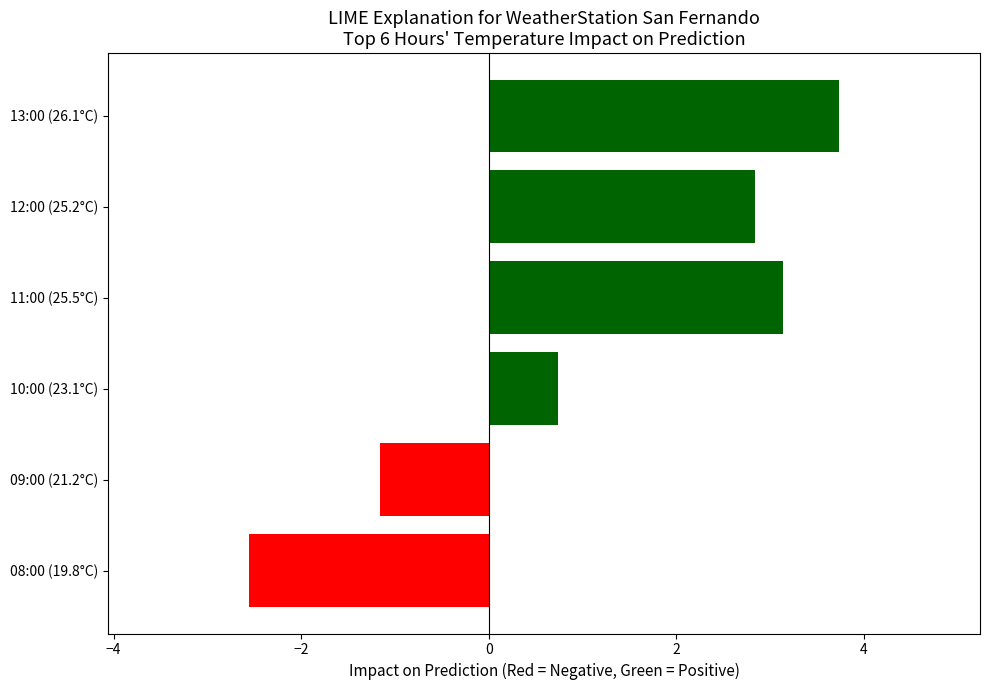

The value at 09:00 (21.2°C) is -1.2. True or false?

True